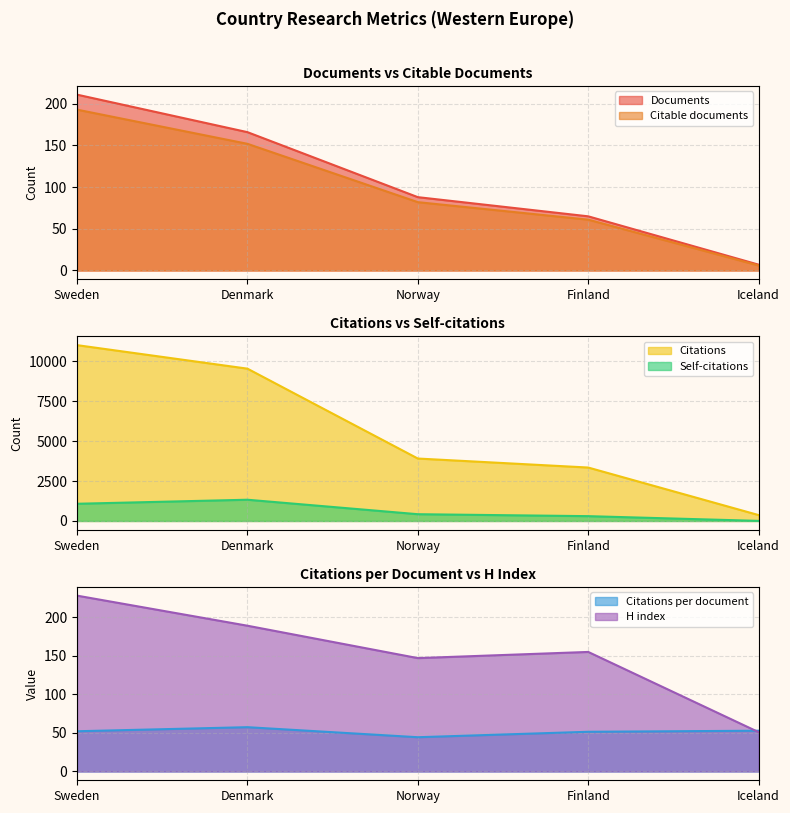

Reading right to left, extract all data points from this chart.

Documents: Iceland=7.0	Finland=65.0	Norway=88.0	Denmark=166.0	Sweden=211.0
Citable documents: Iceland=6.0	Finland=61.0	Norway=82.0	Denmark=152.0	Sweden=193.0
Citations: Iceland=370.0	Finland=3346.0	Norway=3910.0	Denmark=9536.0	Sweden=11008.0
Self-citations: Iceland=7.0	Finland=303.0	Norway=425.0	Denmark=1331.0	Sweden=1078.0
Citations per document: Iceland=52.9	Finland=51.5	Norway=44.4	Denmark=57.5	Sweden=52.2
H index: Iceland=51.0	Finland=155.0	Norway=147.0	Denmark=189.0	Sweden=228.0